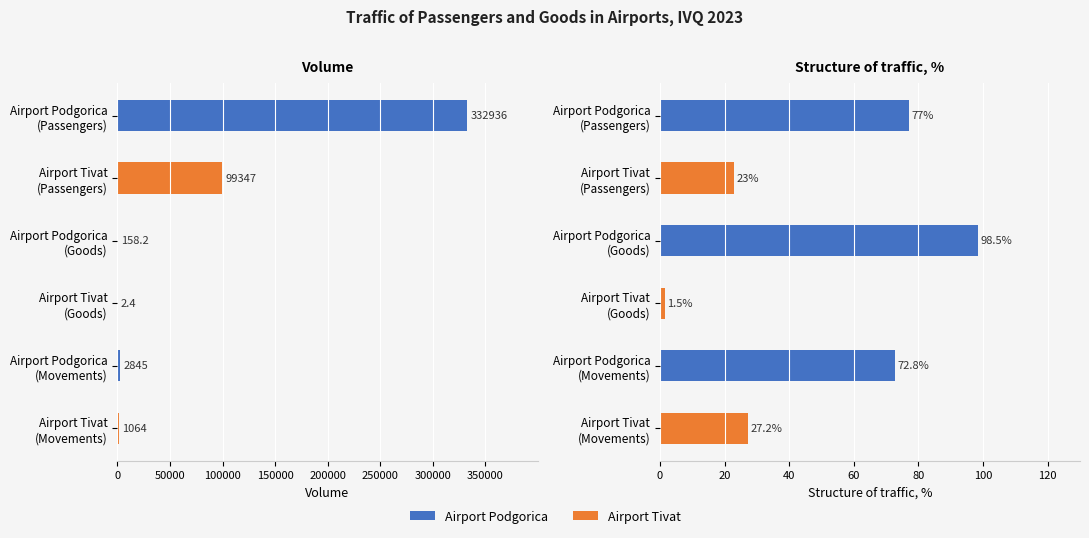

Is the value of Volume at Airport Tivat (Passengers) greater than the value of Structure, % at Airport Podgorica (Passengers)?

Yes